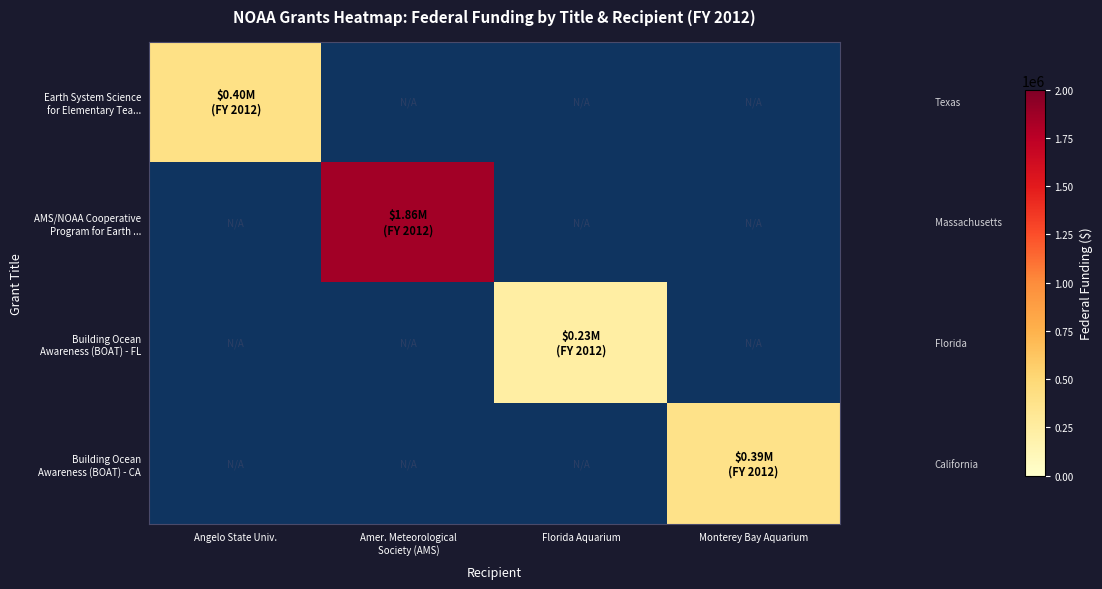

At how many categories does at least one series exceed 1830091?

1